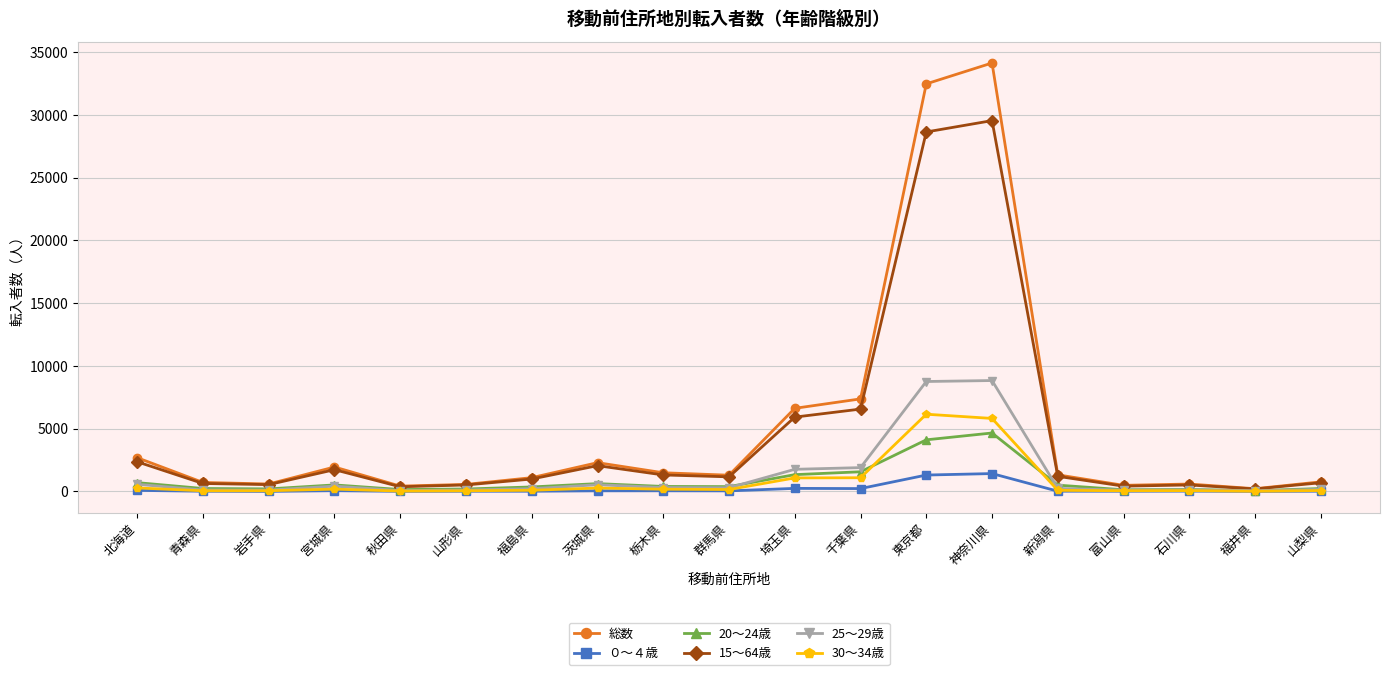

What is the difference between the 20～24歳 values at 千葉県 and 福島県?

1209